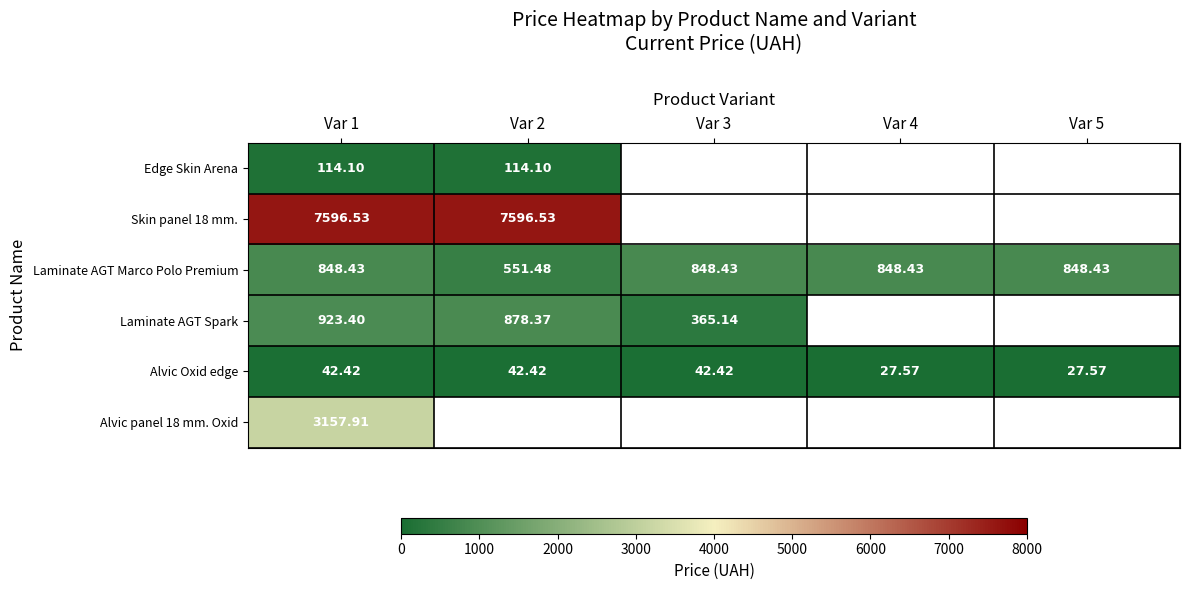

Rank the series by their maximum value, from lowest to highest.

Alvic Oxid edge, Edge Skin Arena, Laminate AGT Marco Polo Premium, Laminate AGT Spark, Alvic panel 18 mm. Oxid, Skin panel 18 mm.